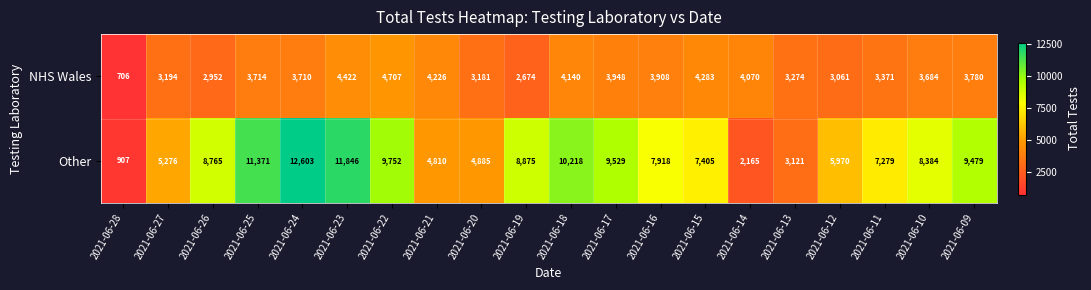

What is the spread (max minus min) of values at 2021-06-24?

8893